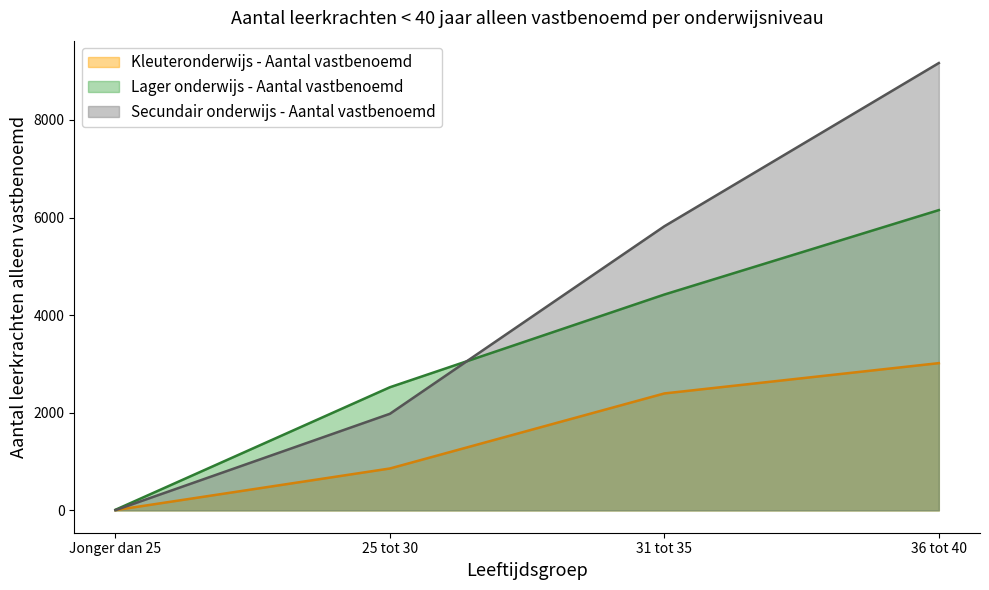

What is the approximate value of Secundair onderwijs - Aantal vastbenoemd at 31 tot 35, to the nearest 50?

5800